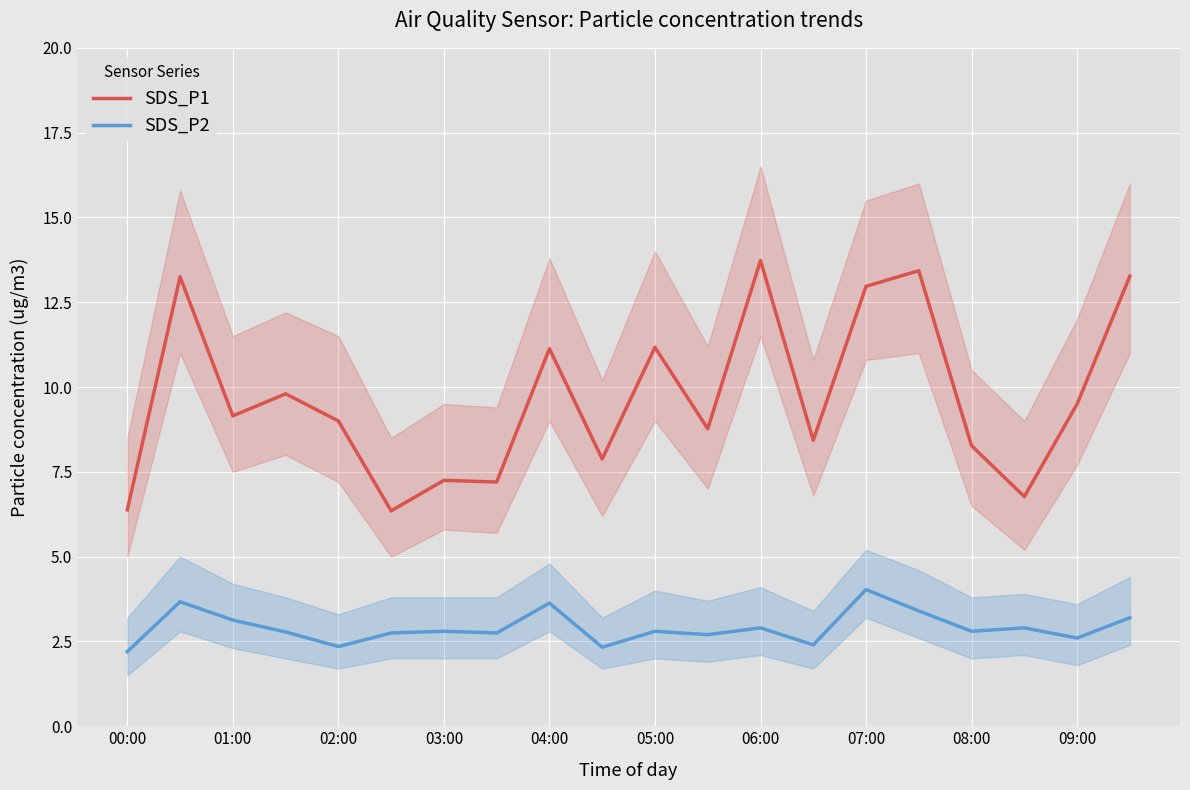

The SDS_P1 series shows 11.2 at 05:00. True or false?

True